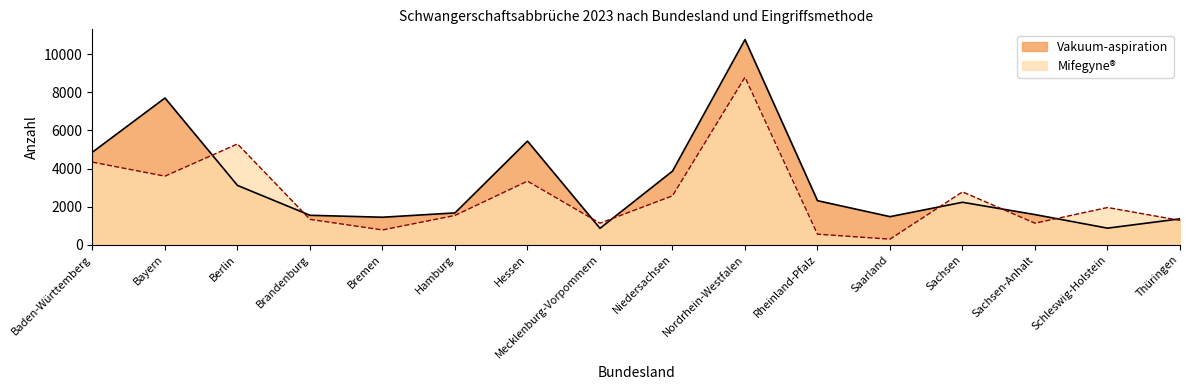

At which label does Vakuum-aspiration reach its minimum?

Mecklenburg-Vorpommern